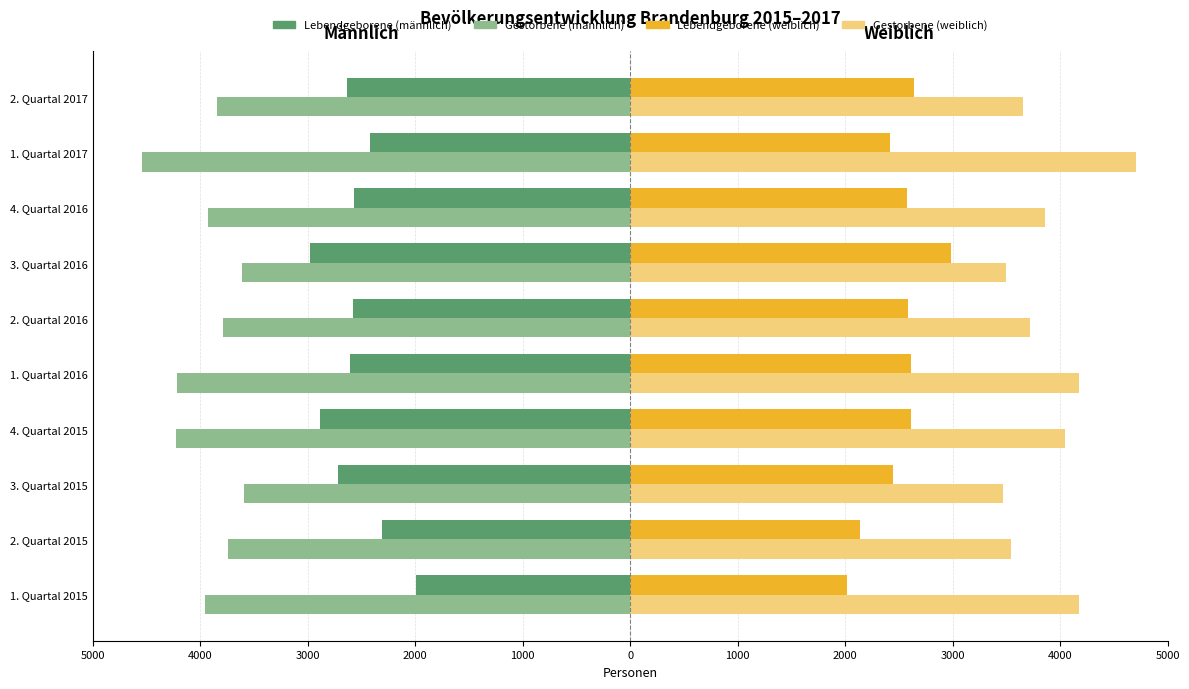

What are all the series names shown in the legend?

Lebendgeborene (männlich), Gestorbene (männlich), Lebendgeborene (weiblich), Gestorbene (weiblich)